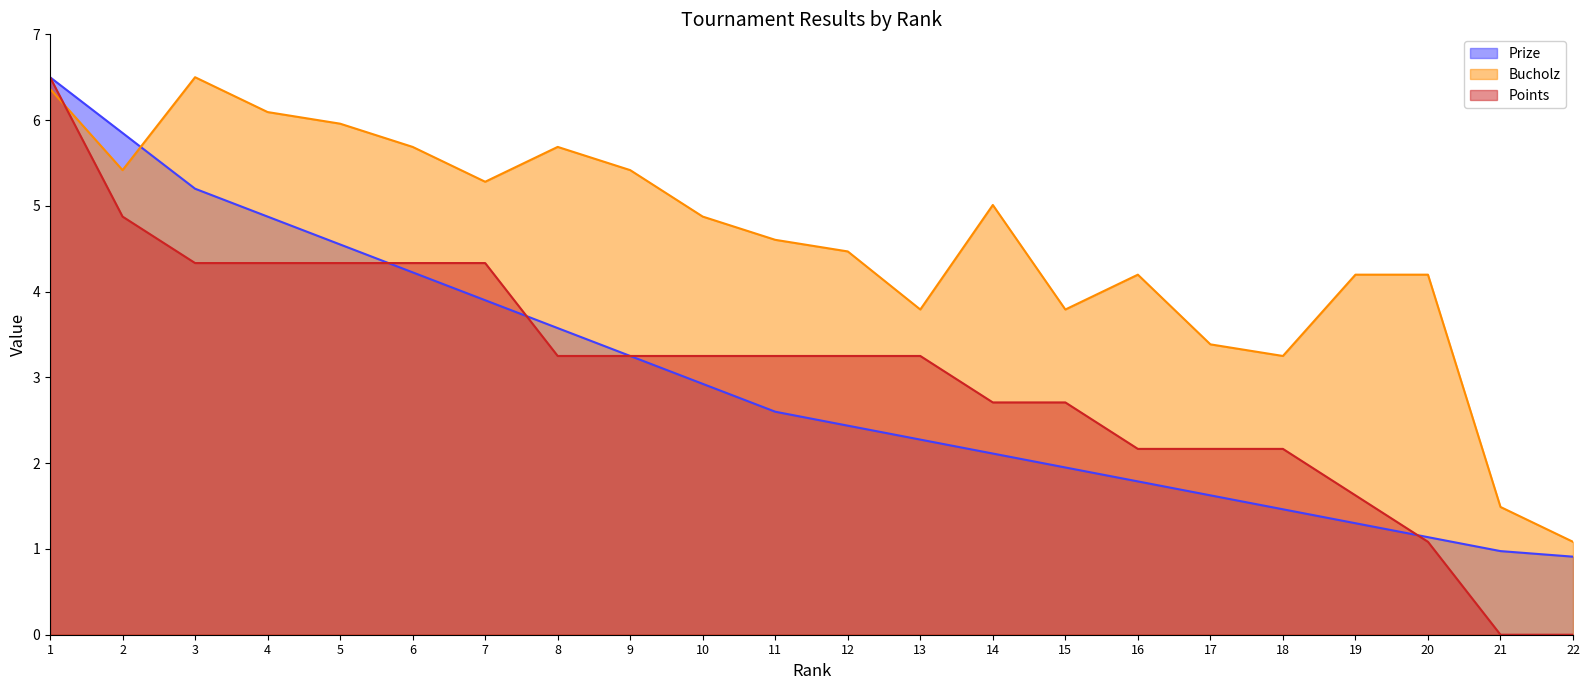

How many values in the Prize series exceed 2?

14